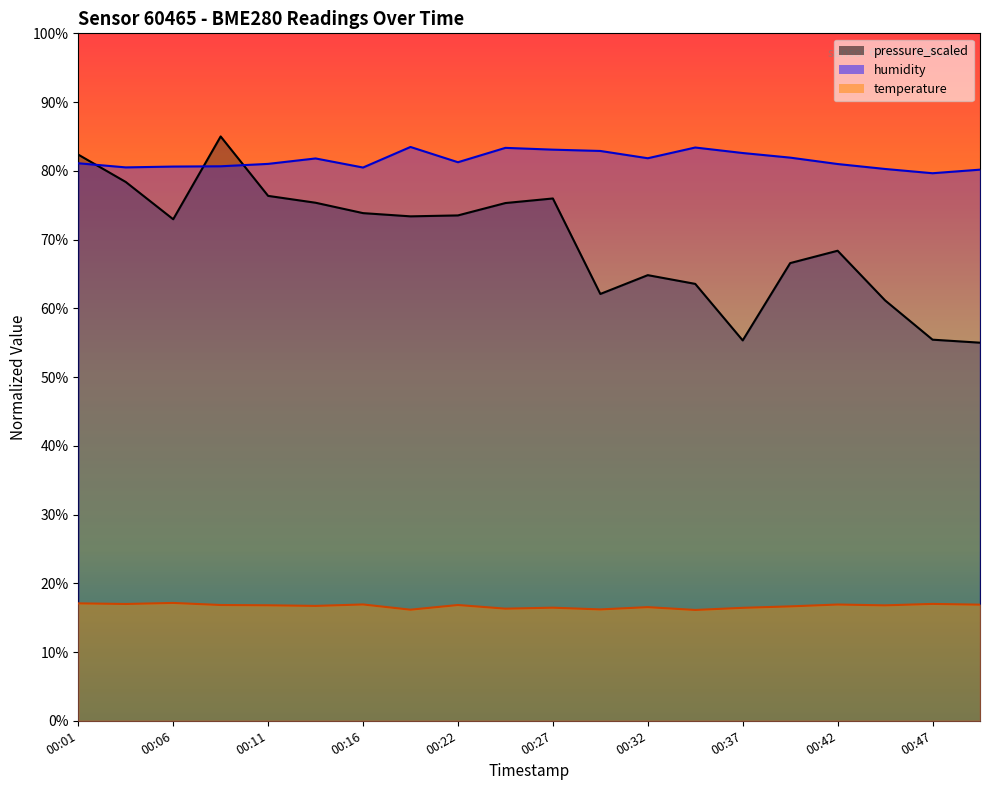

What is the difference between the pressure_scaled values at 00:06 and 00:39?

6.4